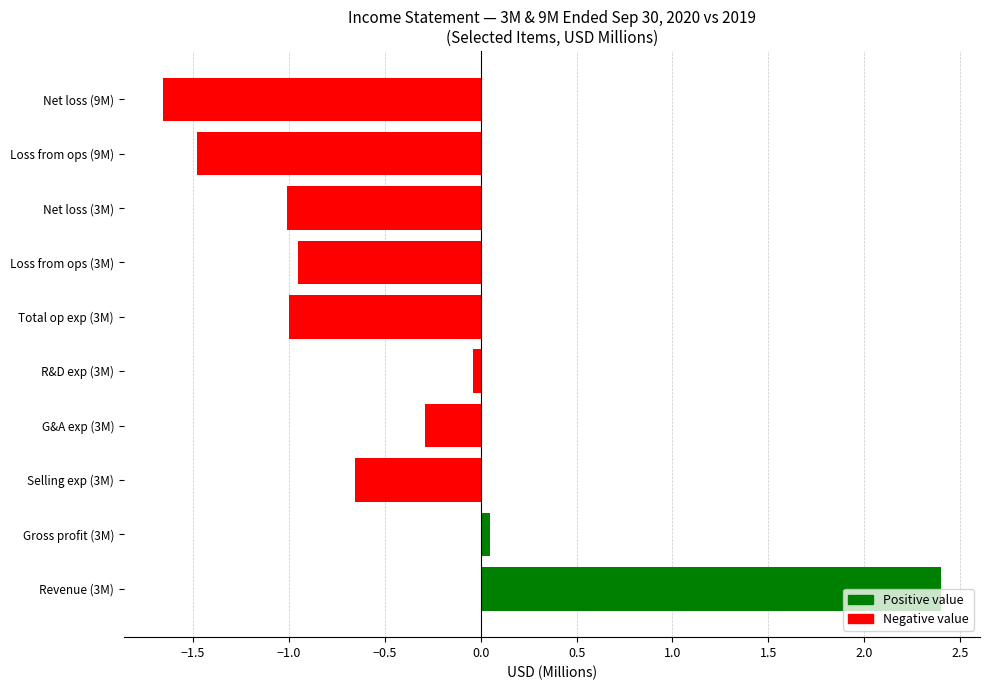

What is the approximate value at Revenue (3M)?

2.4